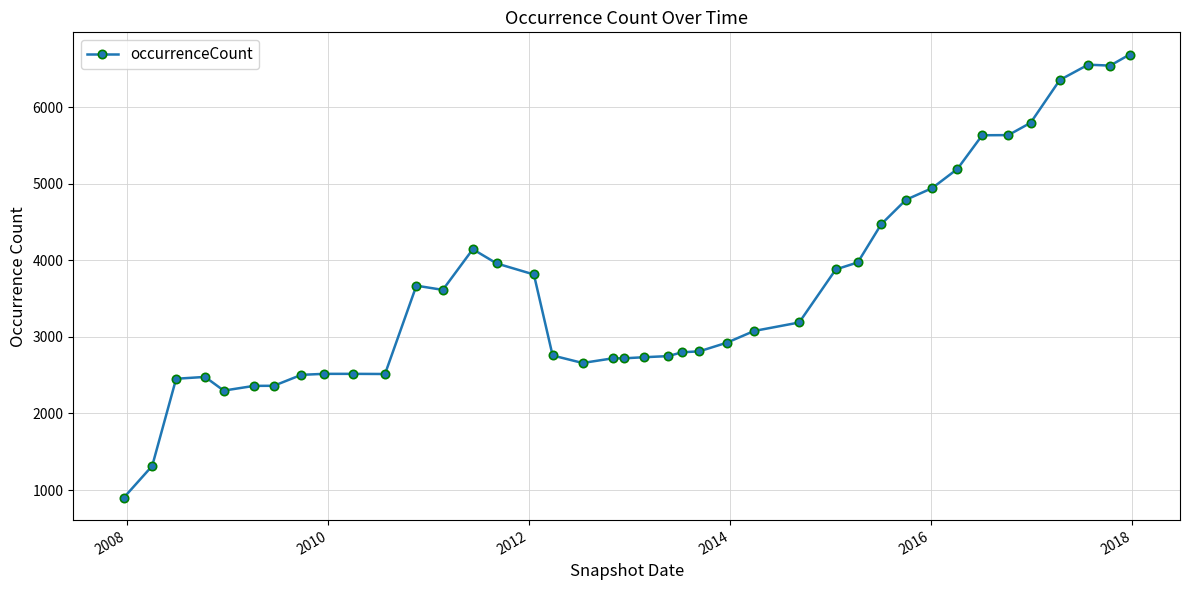

What is the sum of all values?

145058